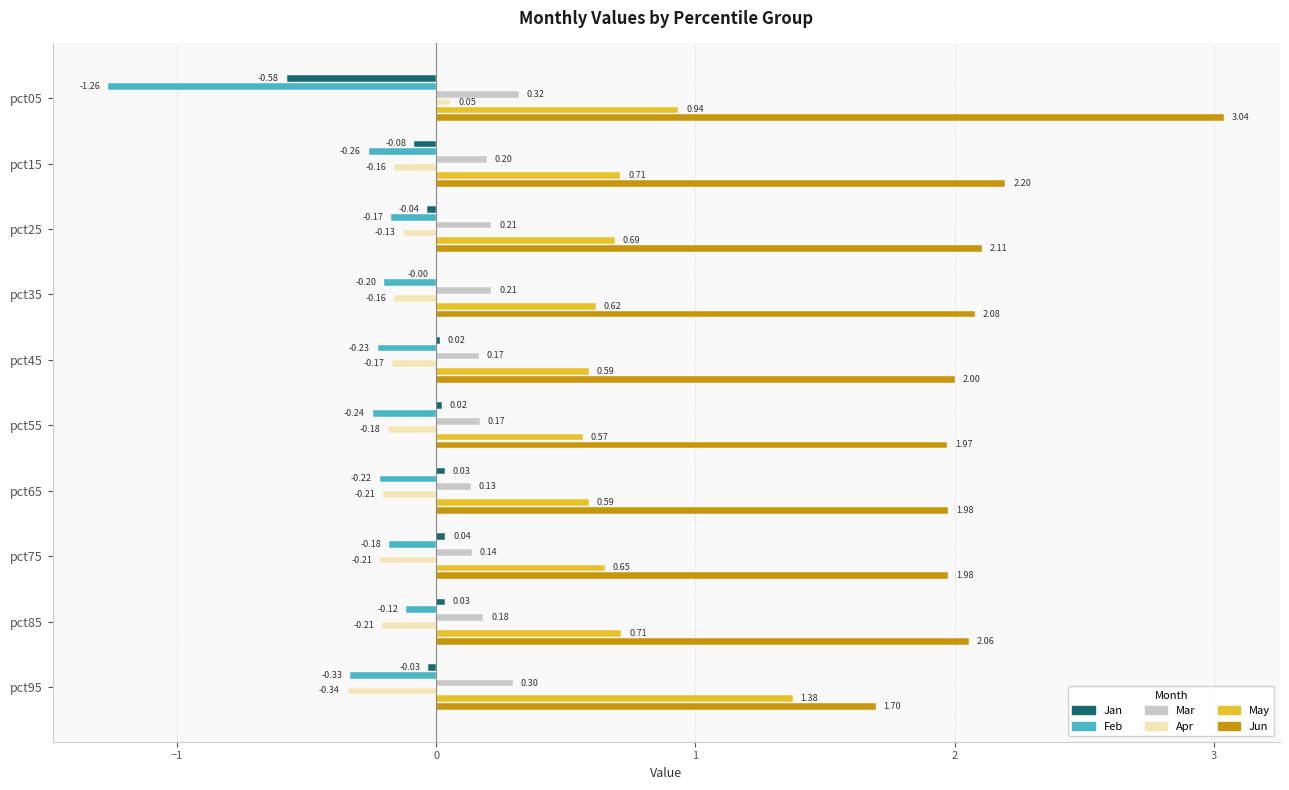

Between pct25 and pct65, which series saw the biggest shift?

Jun